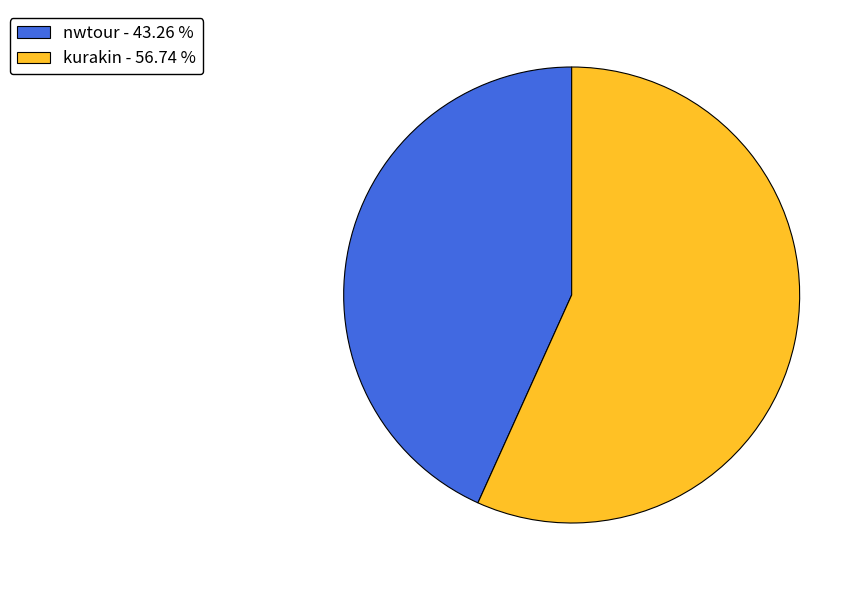

The kurakin slice represents 57% of the pie. True or false?

True